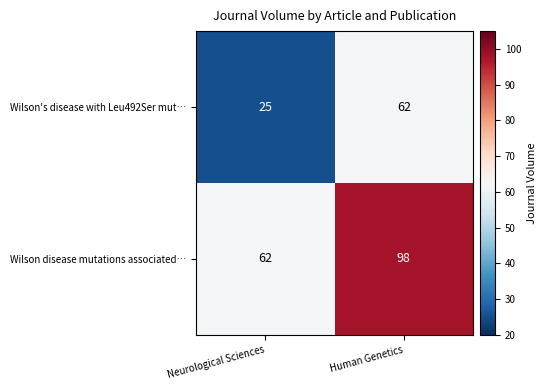

Which series has the largest range (max minus min)?

Wilson's disease with Leu492Ser mut…